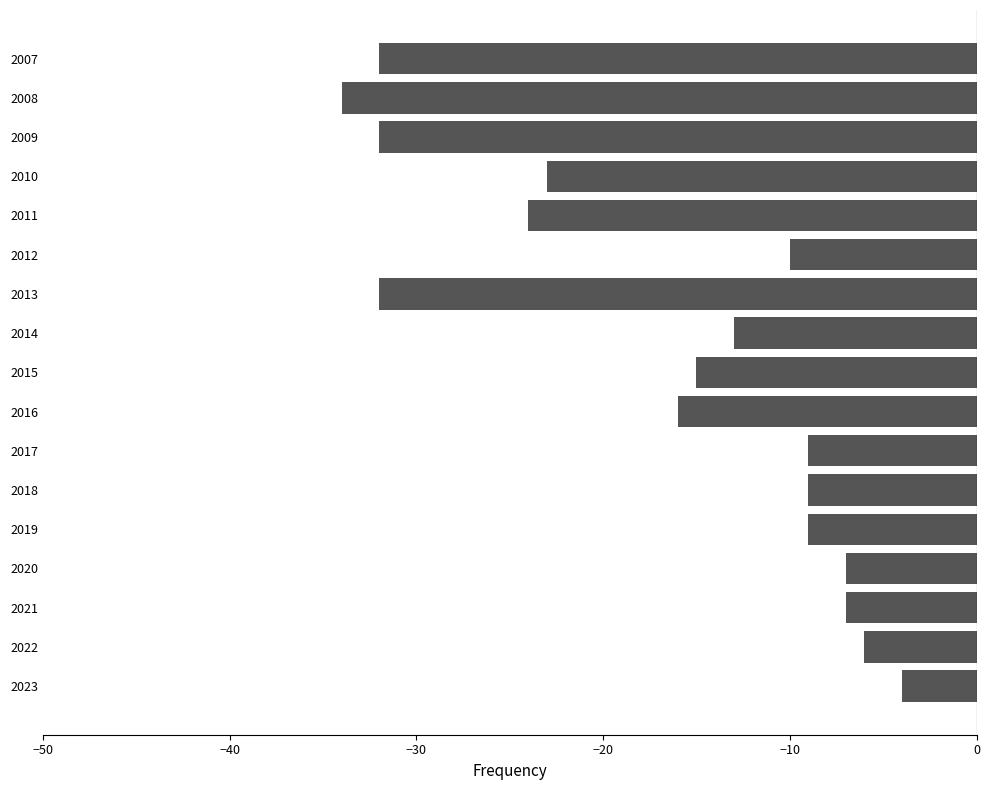

What is the sum of the values at 2017 and 2008?

-43